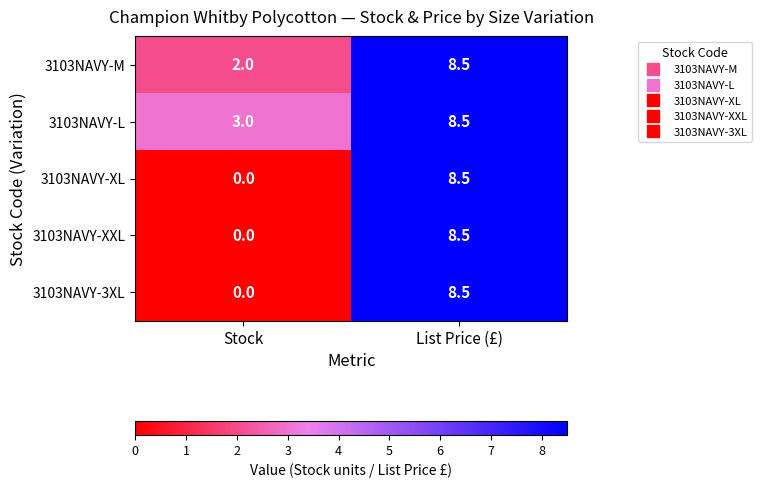

At which label does 3103NAVY-L reach its minimum?

Stock